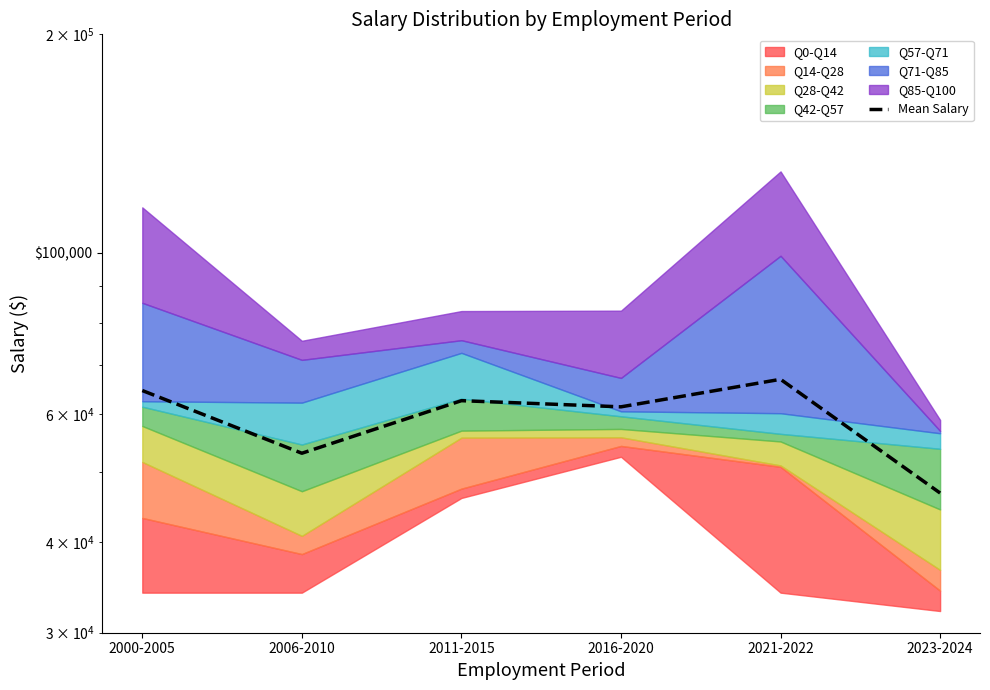

What is the difference between the values at 2006-2010 and 2016-2020?

8399.2